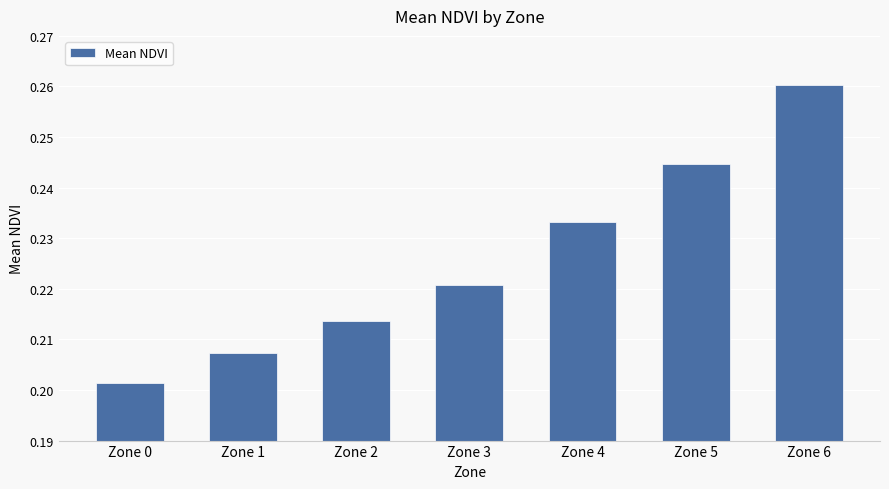

How many bars are there in total?

7